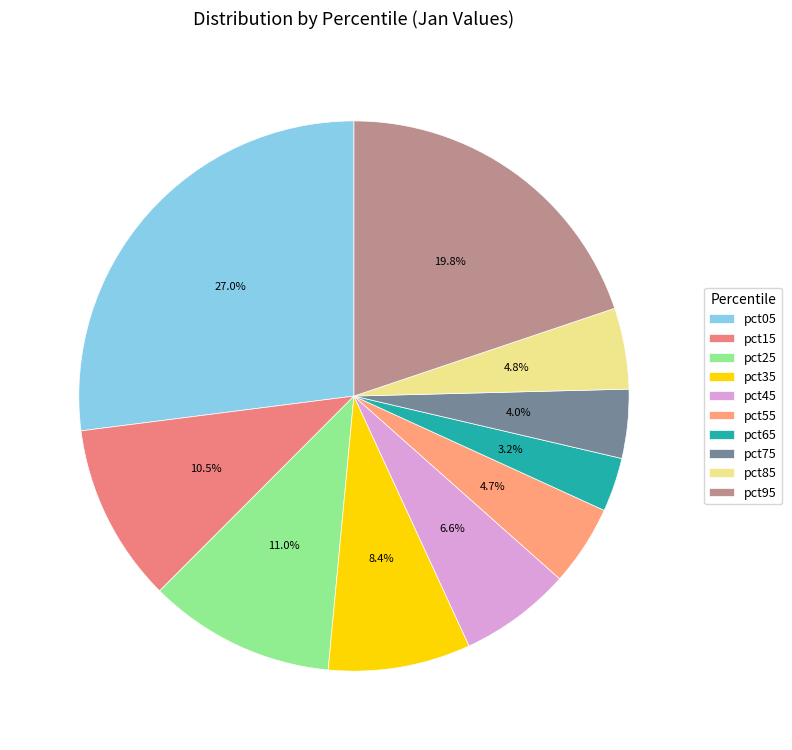

What is the largest slice in the pie chart?

pct05